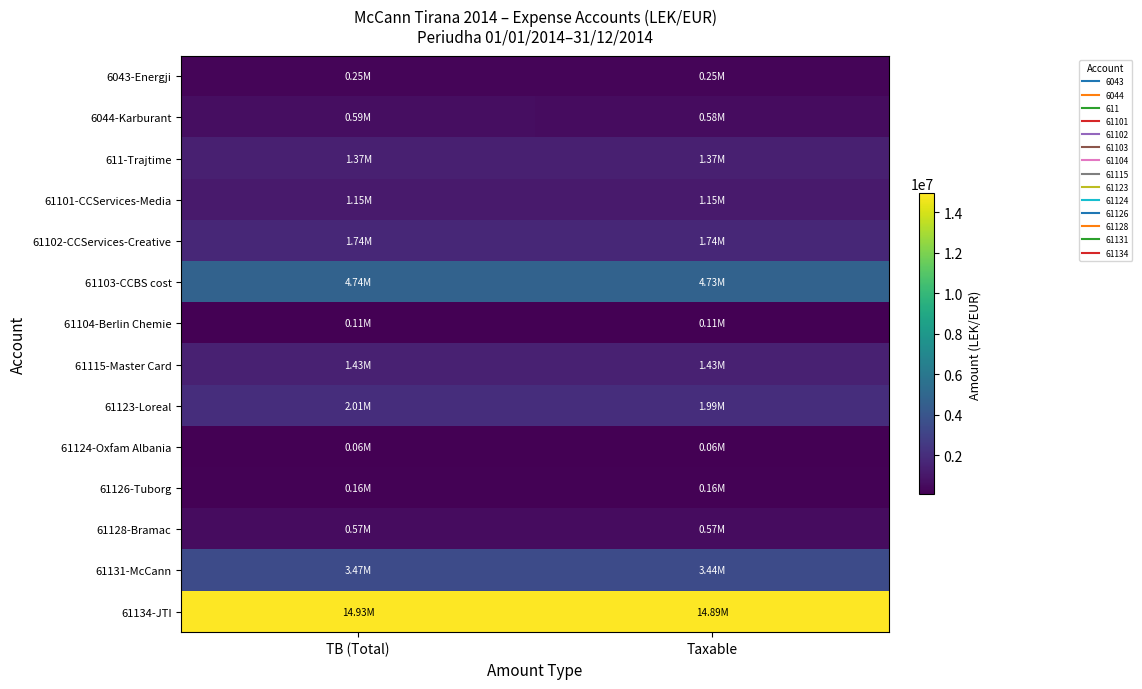

Reading left to right, extract all data points from this chart.

6043-Energji: TB (Total)=250227.1	Taxable=250227.1
6044-Karburant: TB (Total)=588118.9	Taxable=575296.9
611-Trajtime: TB (Total)=1366068.5	Taxable=1366068.5
61101-CCServices-Media: TB (Total)=1149043.7	Taxable=1149043.7
61102-CCServices-Creative: TB (Total)=1735151.5	Taxable=1735151.5
61103-CCBS cost: TB (Total)=4735066.9	Taxable=4731146.9
61104-Berlin Chemie: TB (Total)=105900.0	Taxable=105900.0
61115-Master Card: TB (Total)=1434003.2	Taxable=1433753.2
61123-Loreal: TB (Total)=2010362.2	Taxable=1991862.2
61124-Oxfam Albania: TB (Total)=61813.2	Taxable=61813.2
61126-Tuborg: TB (Total)=163090.0	Taxable=157990.0
61128-Bramac: TB (Total)=567460.5	Taxable=567460.5
61131-McCann: TB (Total)=3465988.5	Taxable=3437988.5
61134-JTI: TB (Total)=14931158.8	Taxable=14887859.8